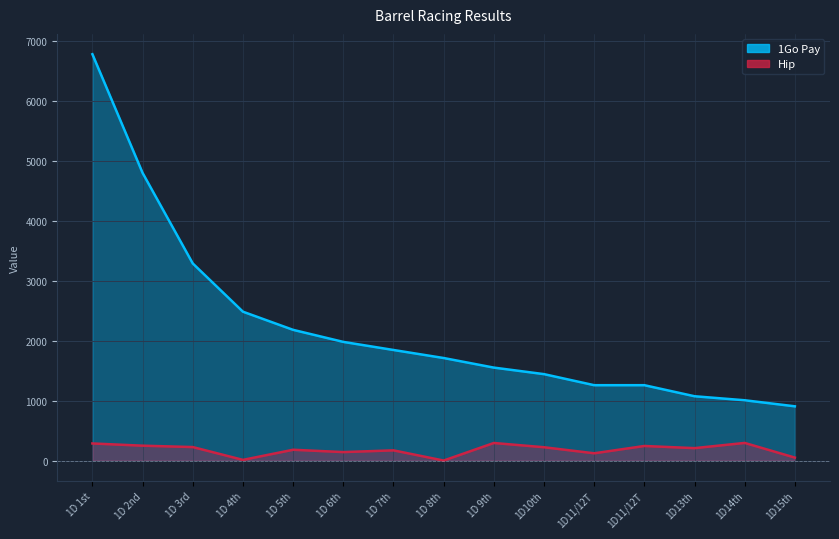

How many data points in 1Go Pay are above 1712?

7